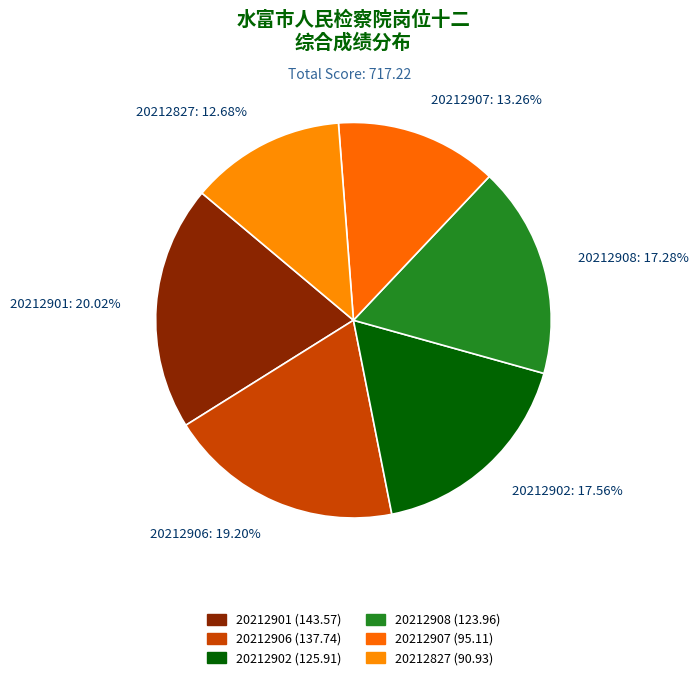

What is the total percentage of 20212901 and 20212906?

39.2%